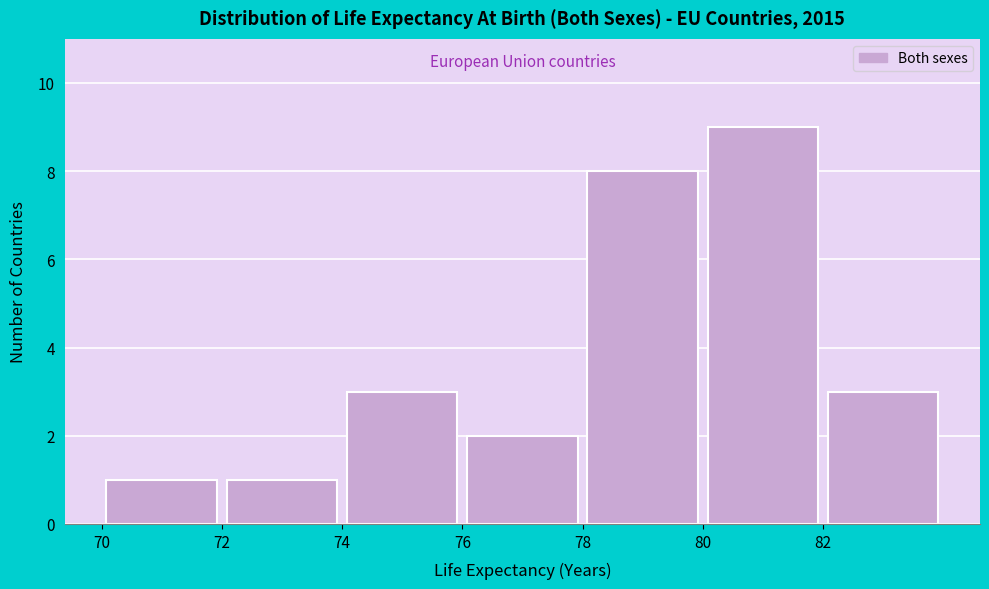

Reading left to right, transcribe this chart: for each bar, give the range it covers on the x-axis and its height. The values are not printed on the chart, so give them approximately, as read against the axis.

70 to 72: 1
72 to 74: 1
74 to 76: 3
76 to 78: 2
78 to 80: 8
80 to 82: 9
82 to 84: 3